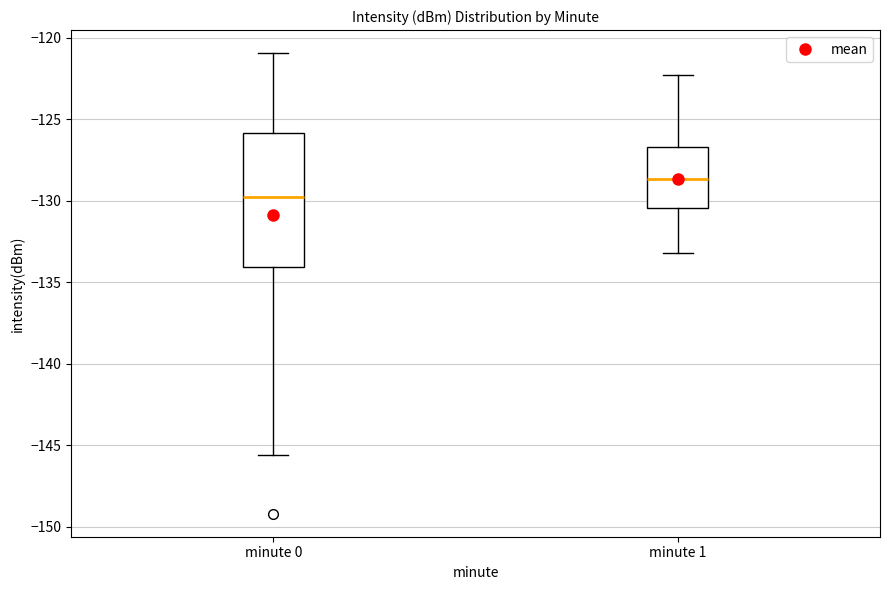

Reading left to right, read every box against the y-axis: the position of its median line, the range the box covers, and the ends of its whiskers. The values are not printed on the chart, so give them approximately, as read against the axis.

minute 0: median -130.0, box -134.0 to -126.0, whiskers -145.5 to -121.0
minute 1: median -128.5, box -130.5 to -126.5, whiskers -133.0 to -122.5